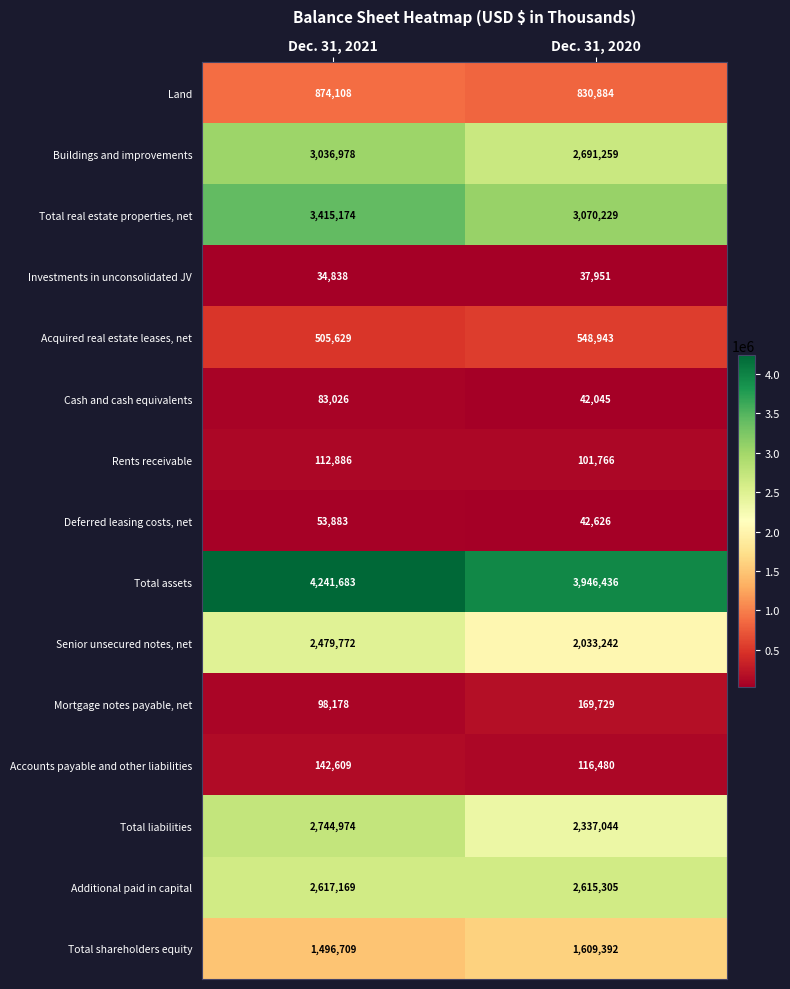

At which category does the chart reach its minimum across all series?

Dec. 31, 2021